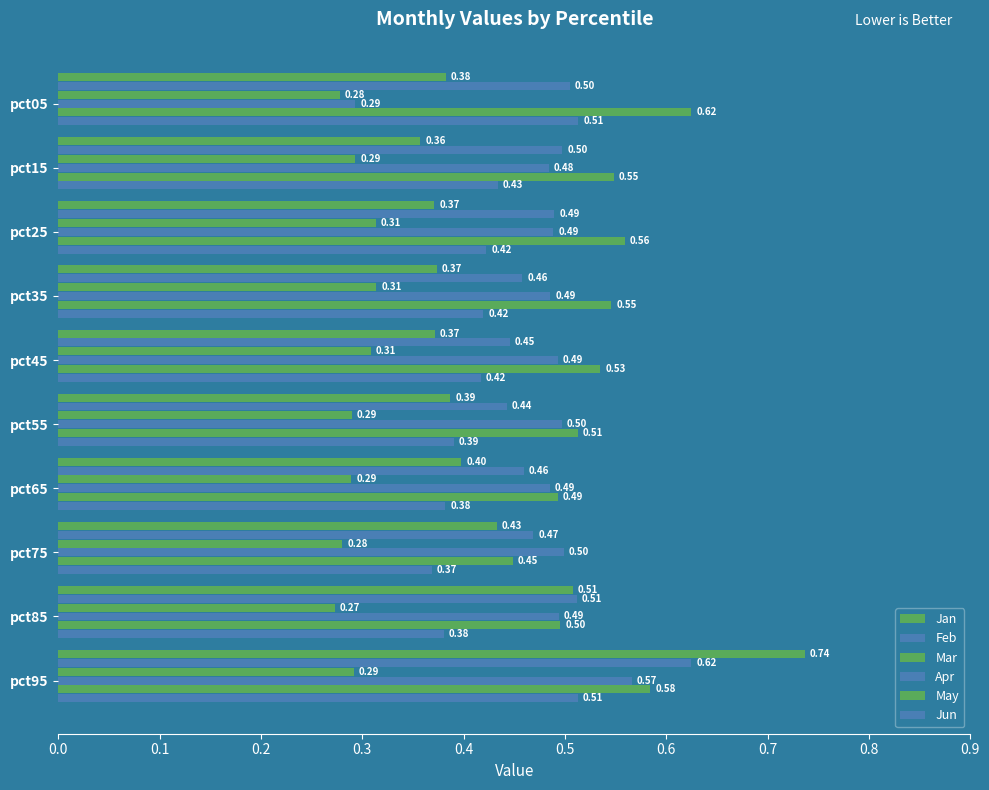

How many series are shown in this chart?

6